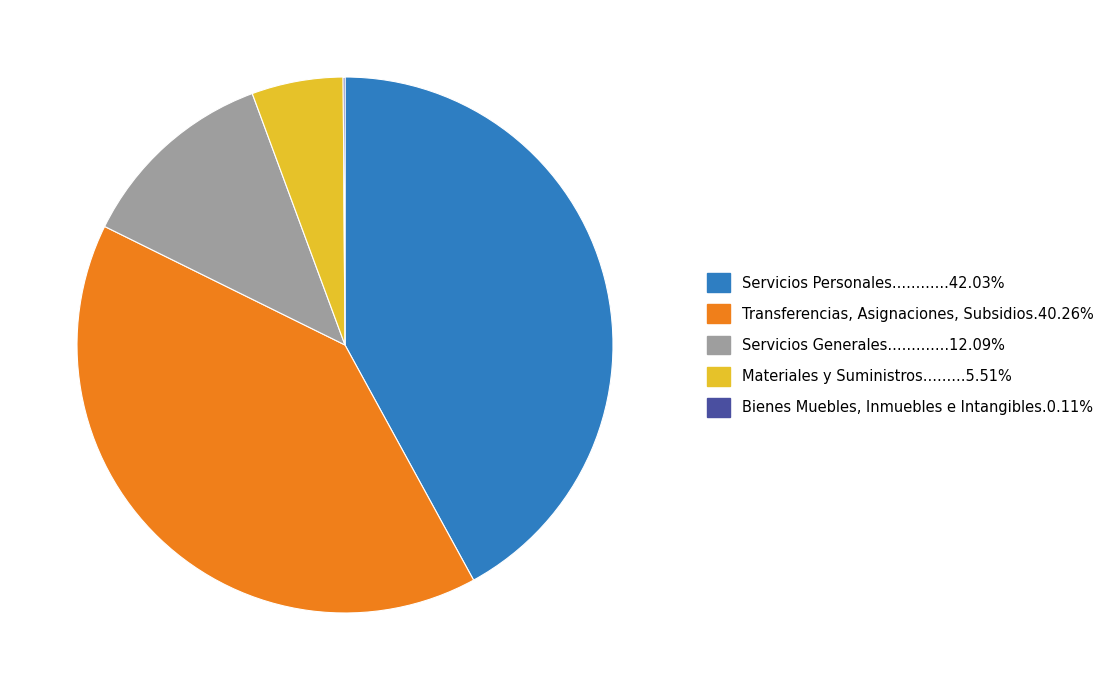

Does any single category account for the majority?

No